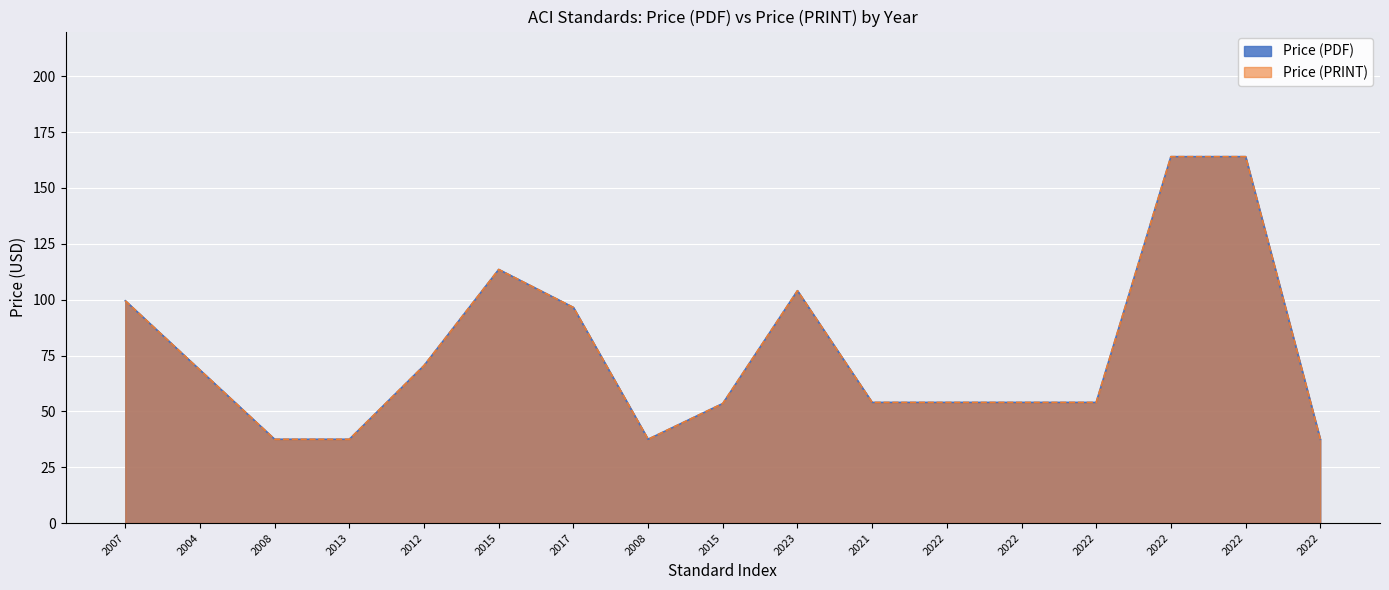

The Price (PRINT) series shows 54.0 at 2021. True or false?

True